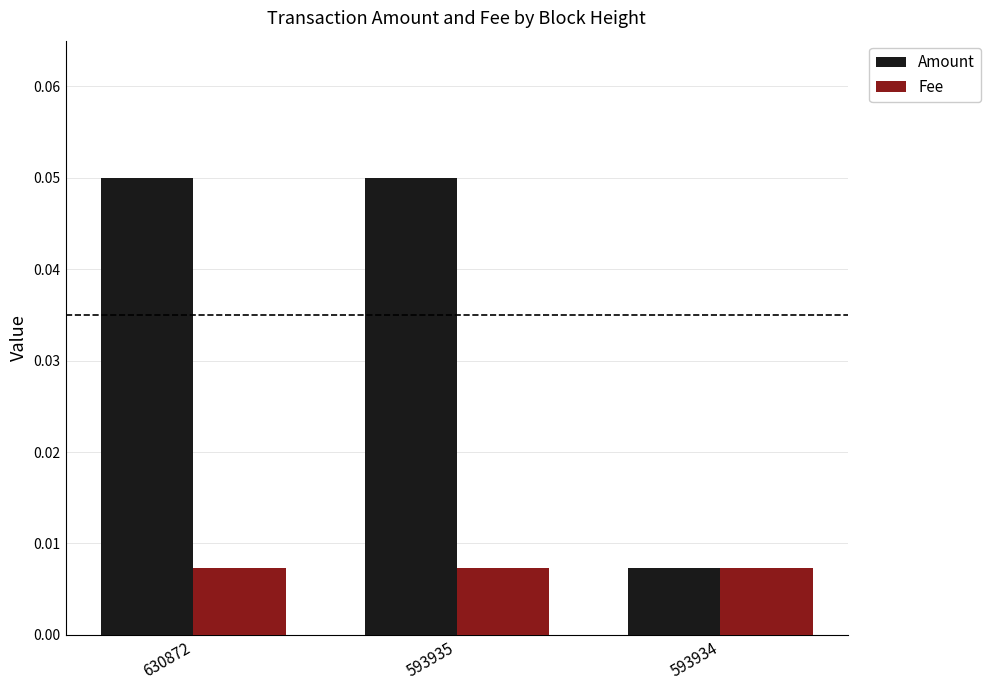

At how many categories does at least one series exceed 0?

3